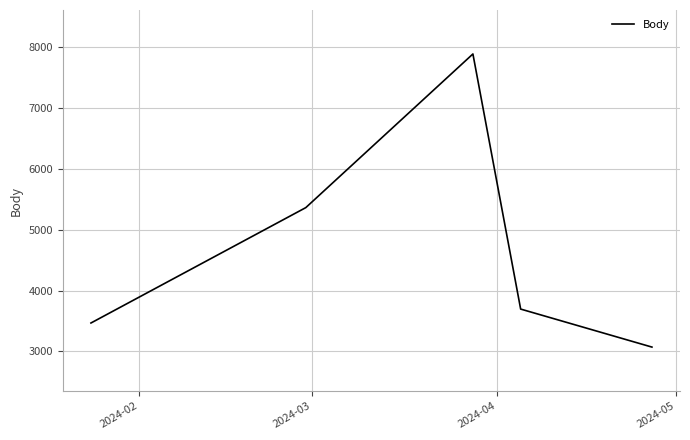

Reading right to left, extract all data points from this chart.

3070	3695	7889	5363	3466